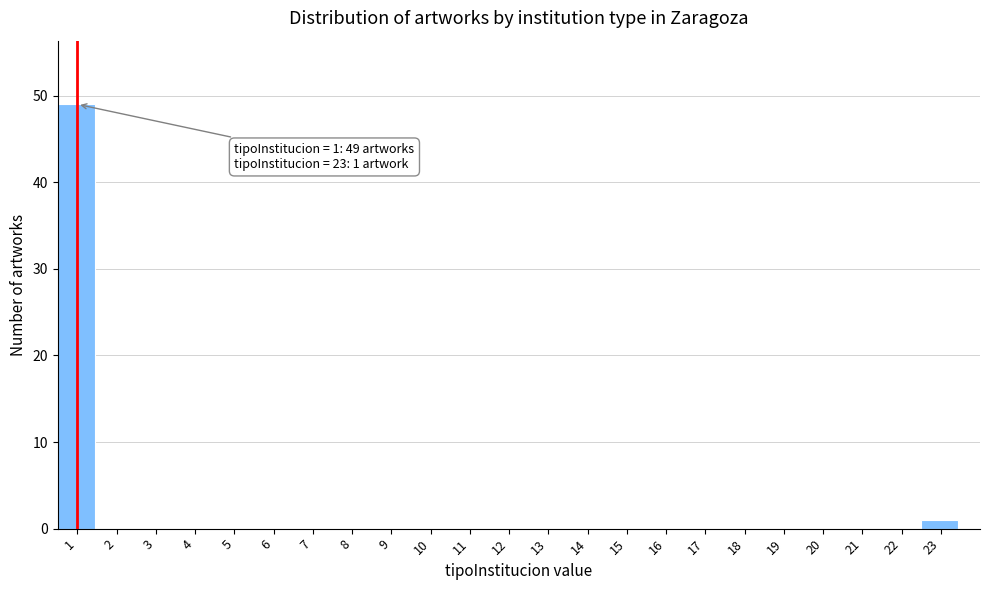

Which range on the x-axis has the tallest bar?

0.5 to 1.5